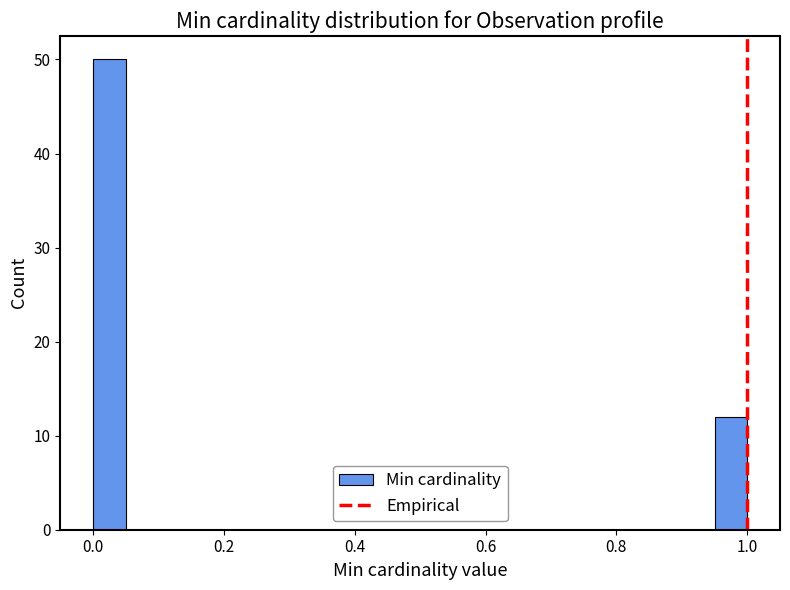

Around what value on the x-axis is the tallest bar? Give the approximate position of its centre, as read against the axis.

0.02